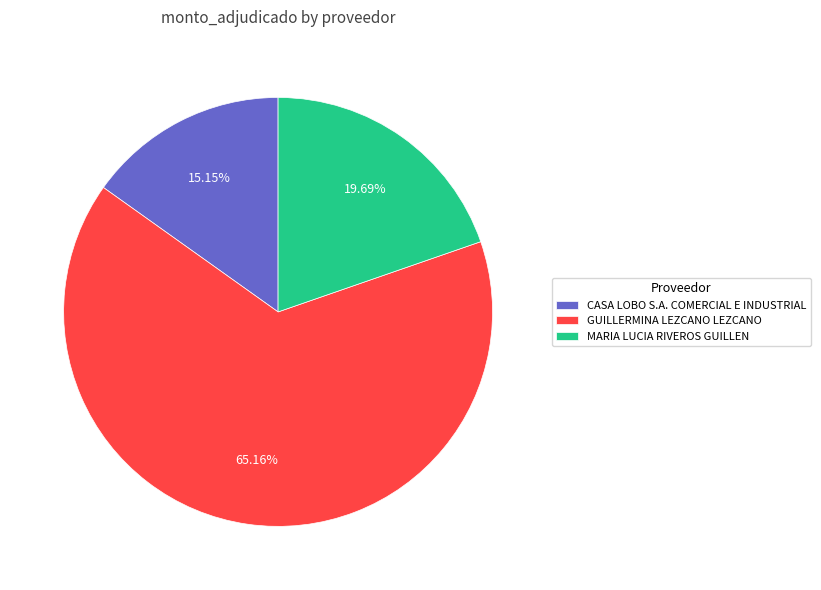

Approximately how many times larger is the value at GUILLERMINA LEZCANO LEZCANO compared to MARIA LUCIA RIVEROS GUILLEN?

3.3